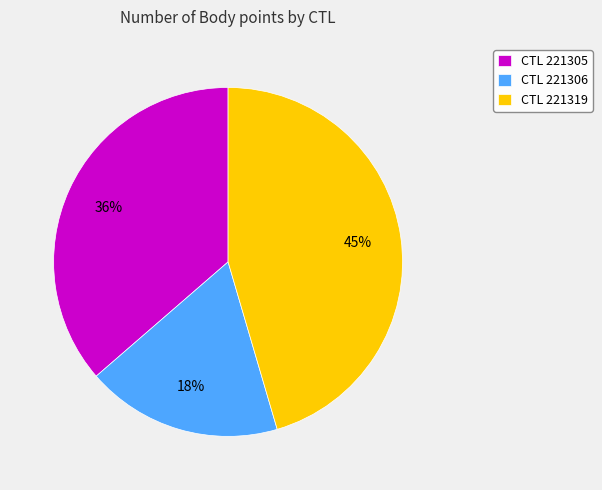

The CTL 221305 slice represents 26% of the pie. True or false?

False